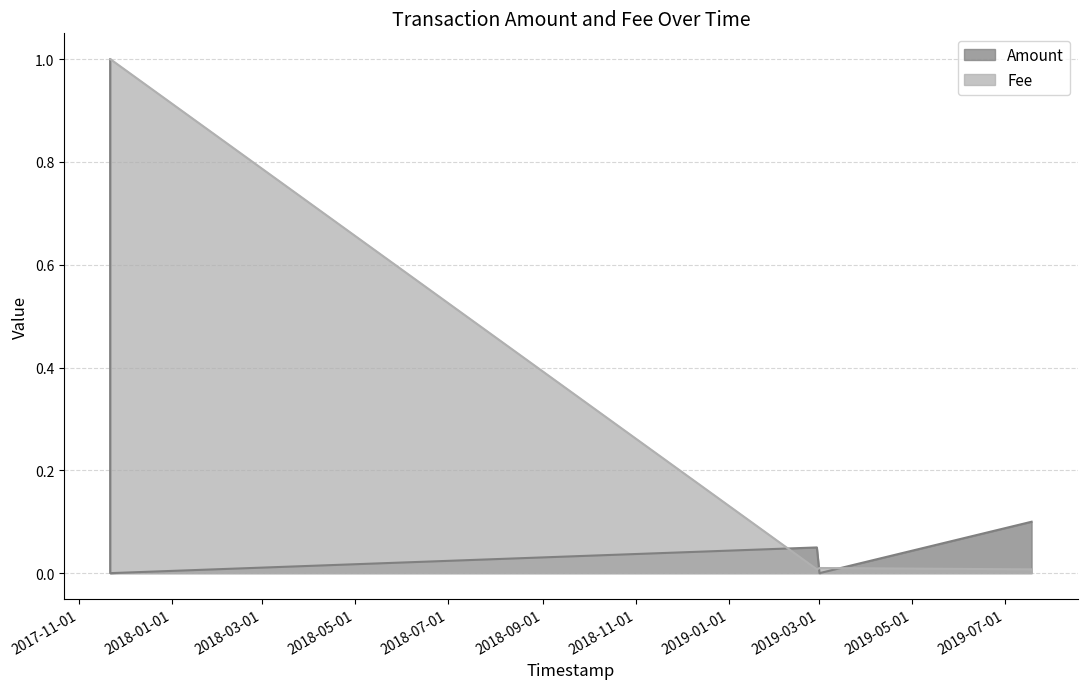

What is the label of the 2nd point from the left?

2017-11-21 13:01:23